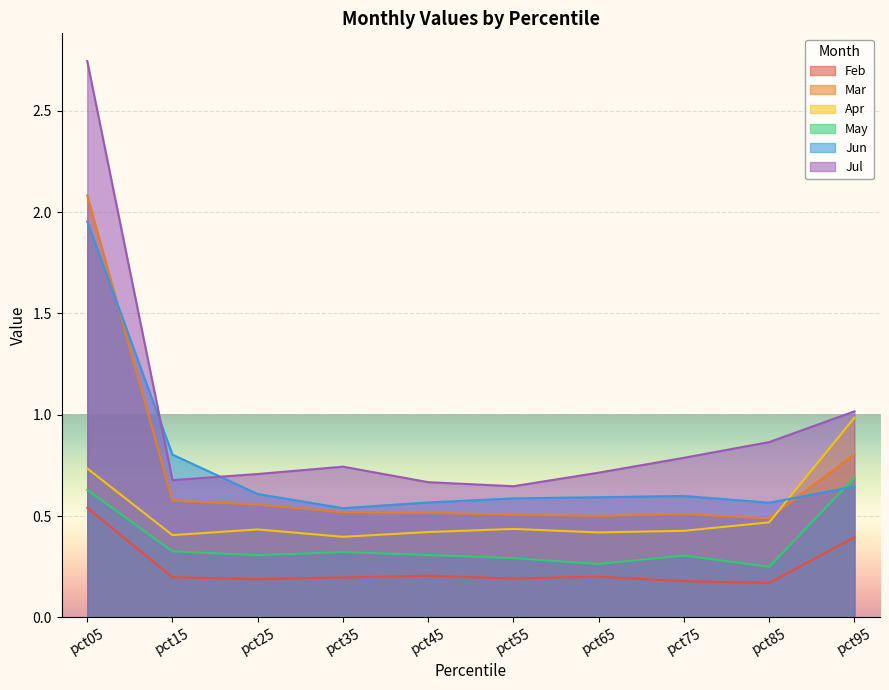

Where do Jun and Jul first cross each other?

pct05 and pct15